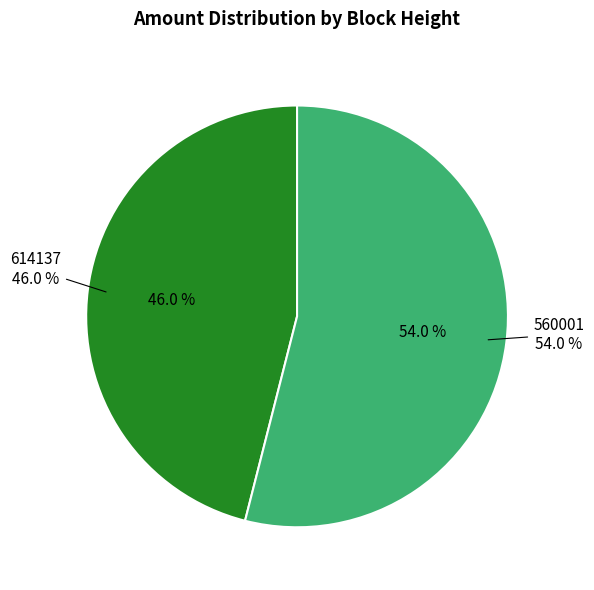

True or false: 614137 accounts for 38% of the total.

False